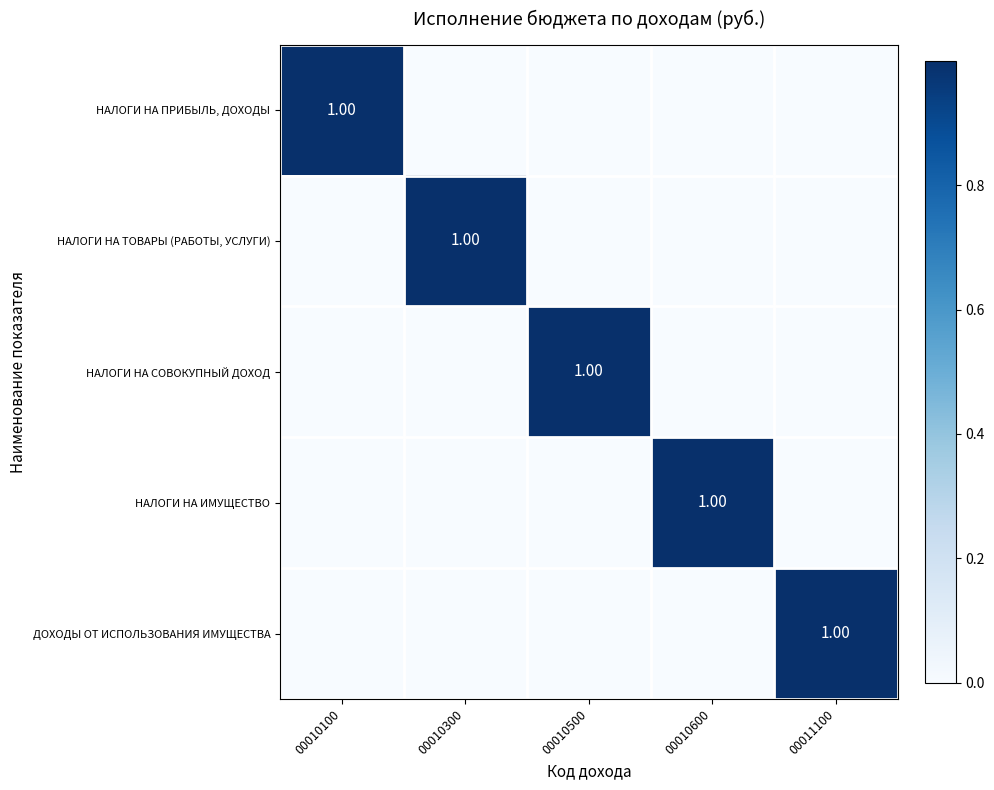

What is the difference between the НАЛОГИ НА ИМУЩЕСТВО values at 00010100 and 00010600?

1